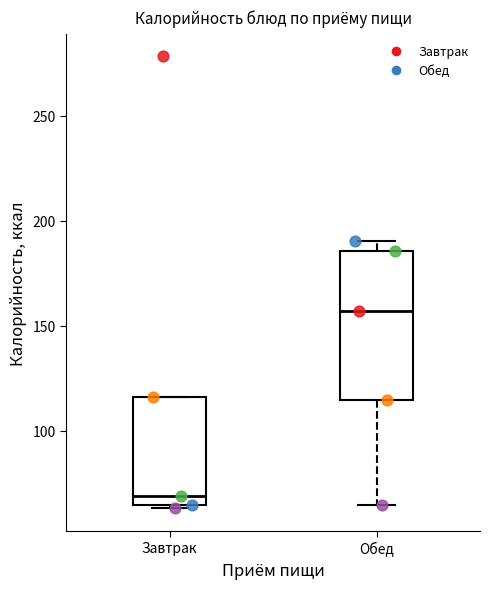

Reading left to right, transcribe this box plot: for each box, give where its median line is, the range the box spans, and where its two whiskers end, as read against the y-axis. The values are not printed on the chart, so give them approximately, as read against the axis.

Завтрак: median 70, box 65 to 115, whiskers 65 (just below the box's lower edge) to 115
Обед: median 155, box 115 to 185, whiskers 65 to 190